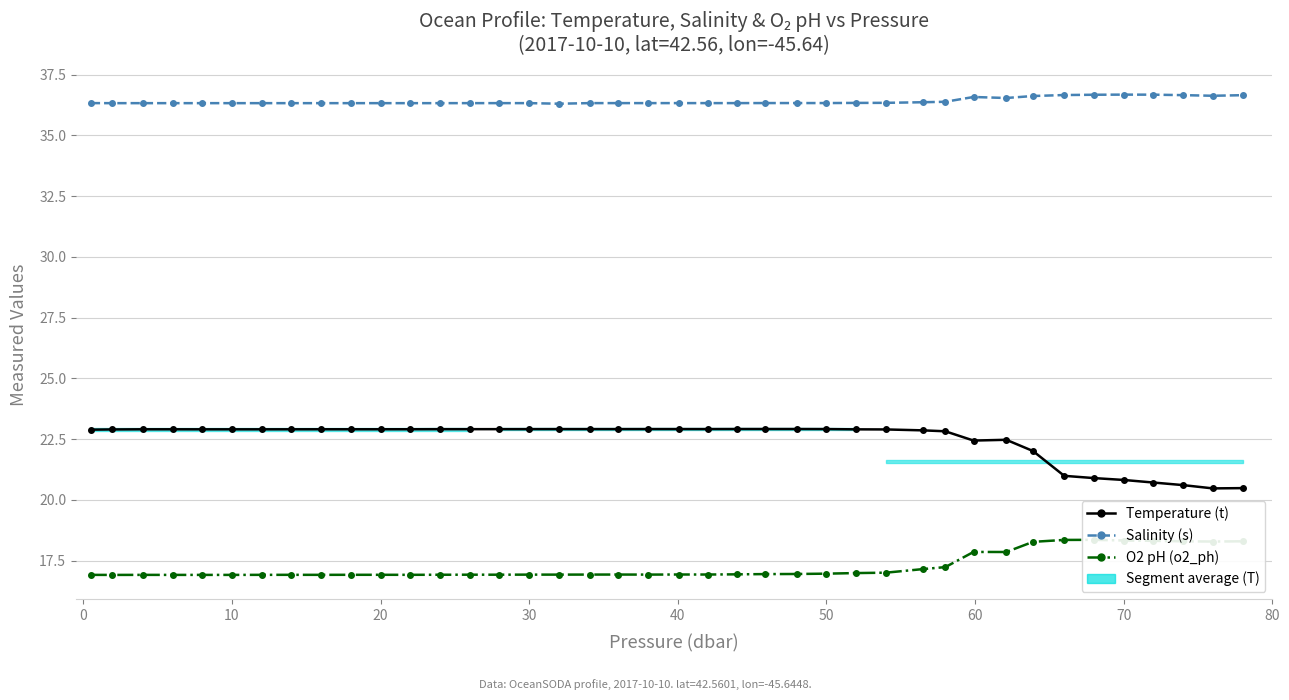

True or false: O2 pH (o2_ph) and Temperature (t) intersect in this chart.

False